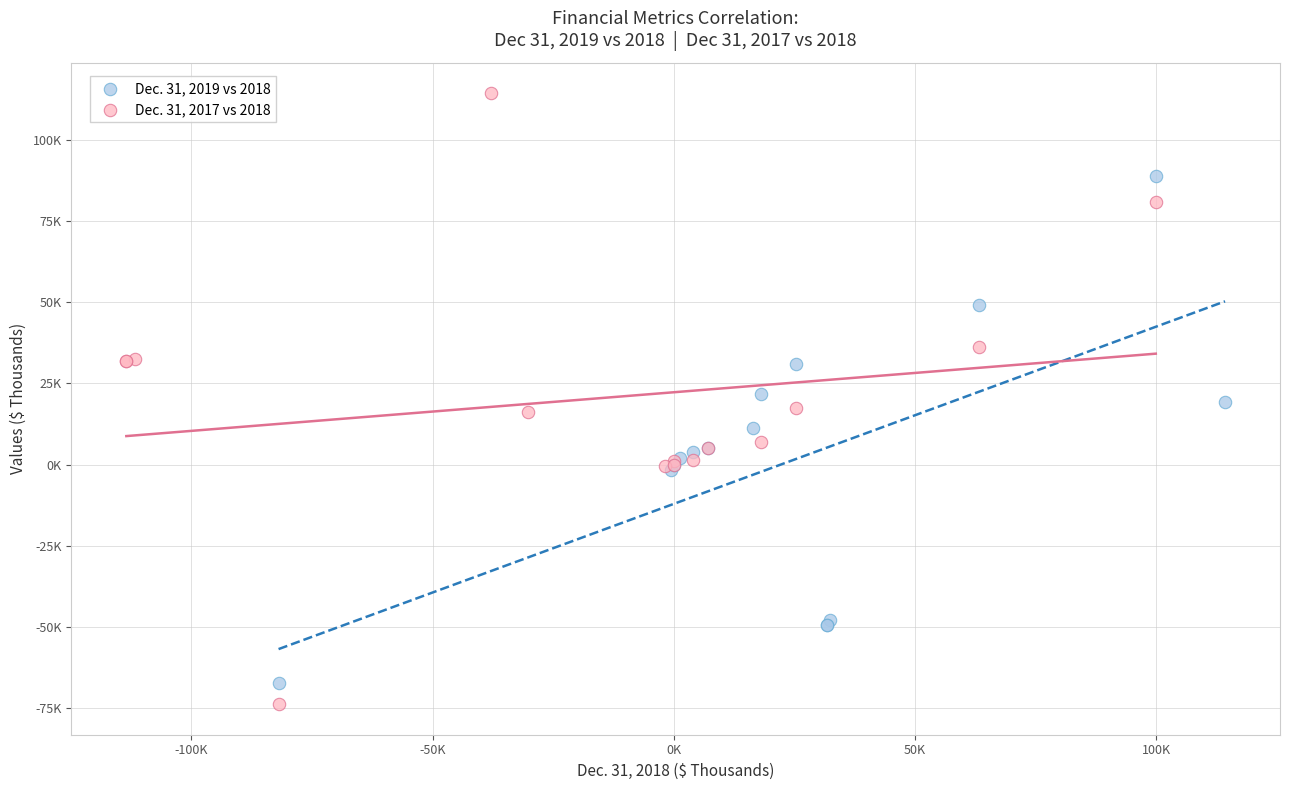

What are all the series names shown in the legend?

Dec. 31, 2019 vs 2018, Dec. 31, 2017 vs 2018